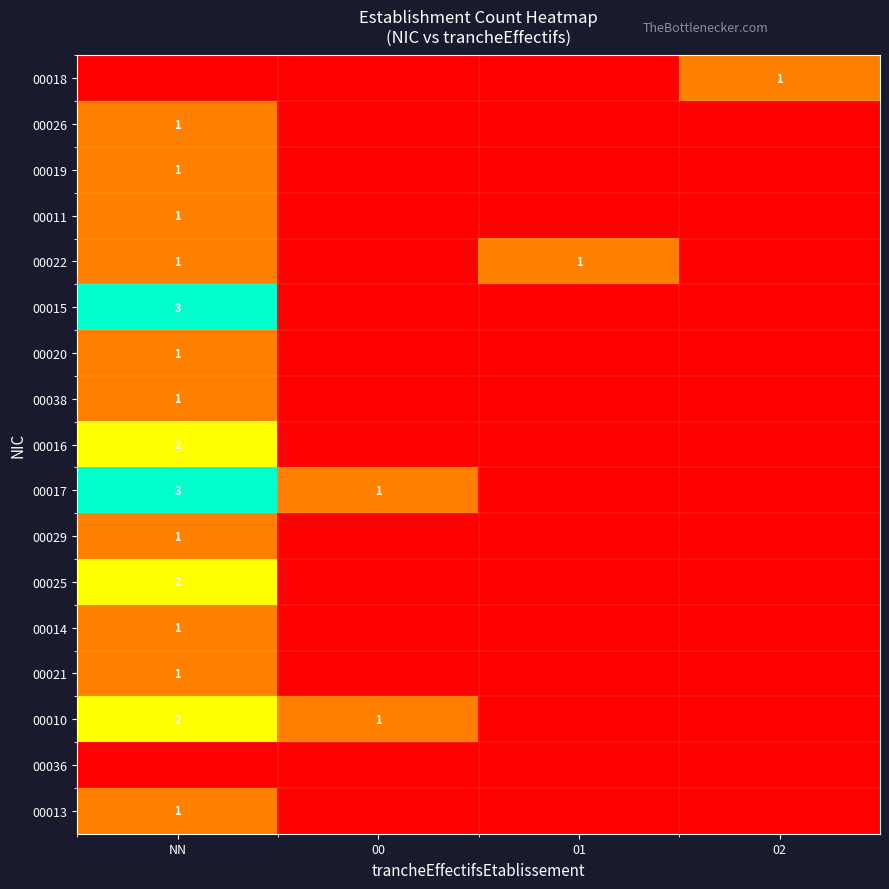

What is the difference between the highest and lowest values at 02?

1